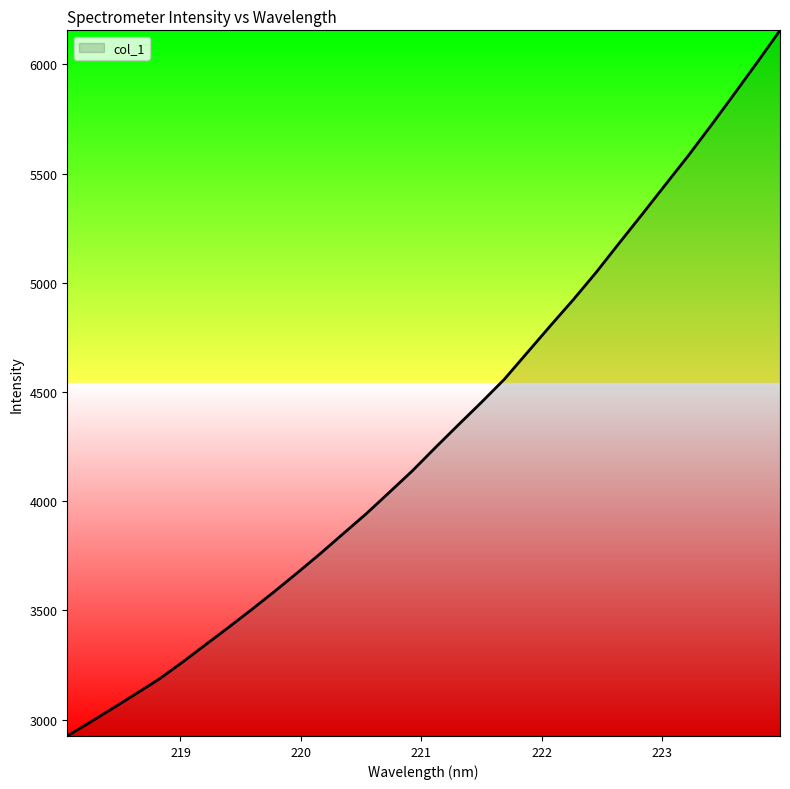

What is the difference between the maximum and minimum values?

3230.8